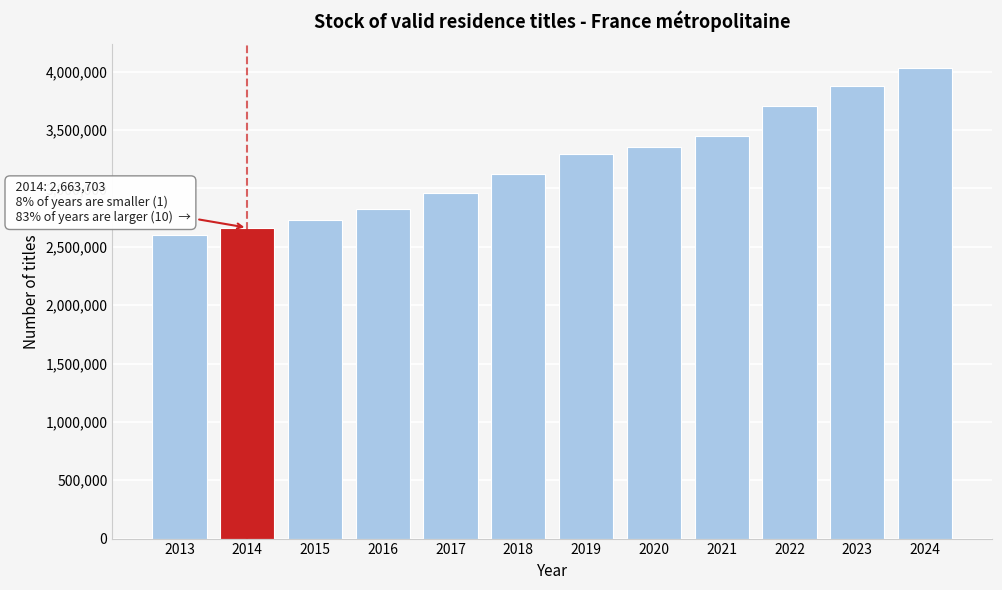

Reading left to right, extract all data points from this chart.

2013=2603554	2014=2663703	2015=2734091	2016=2826022	2017=2965310	2018=3122834	2019=3292367	2020=3352433	2021=3451804	2022=3704613	2023=3876967	2024=4033193